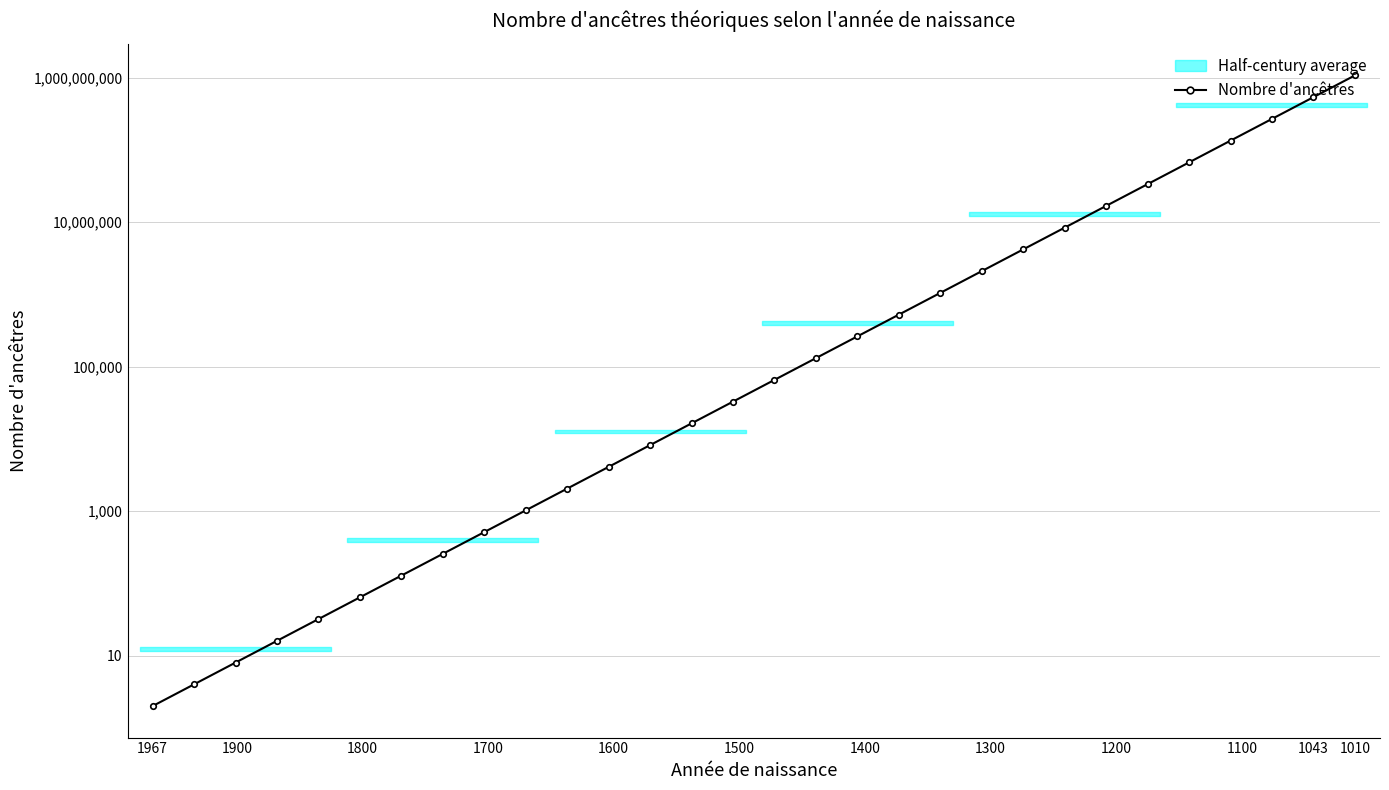

Reading left to right, list all the values displayed in this chart.

2	4	8	16	32	64	128	256	512	1024	2048	4096	8192	16384	32768	65536	131072	262144	524288	1048576	2097152	4194304	8388608	16777216	33554432	67108864	134217728	268435456	536870912	1073741824